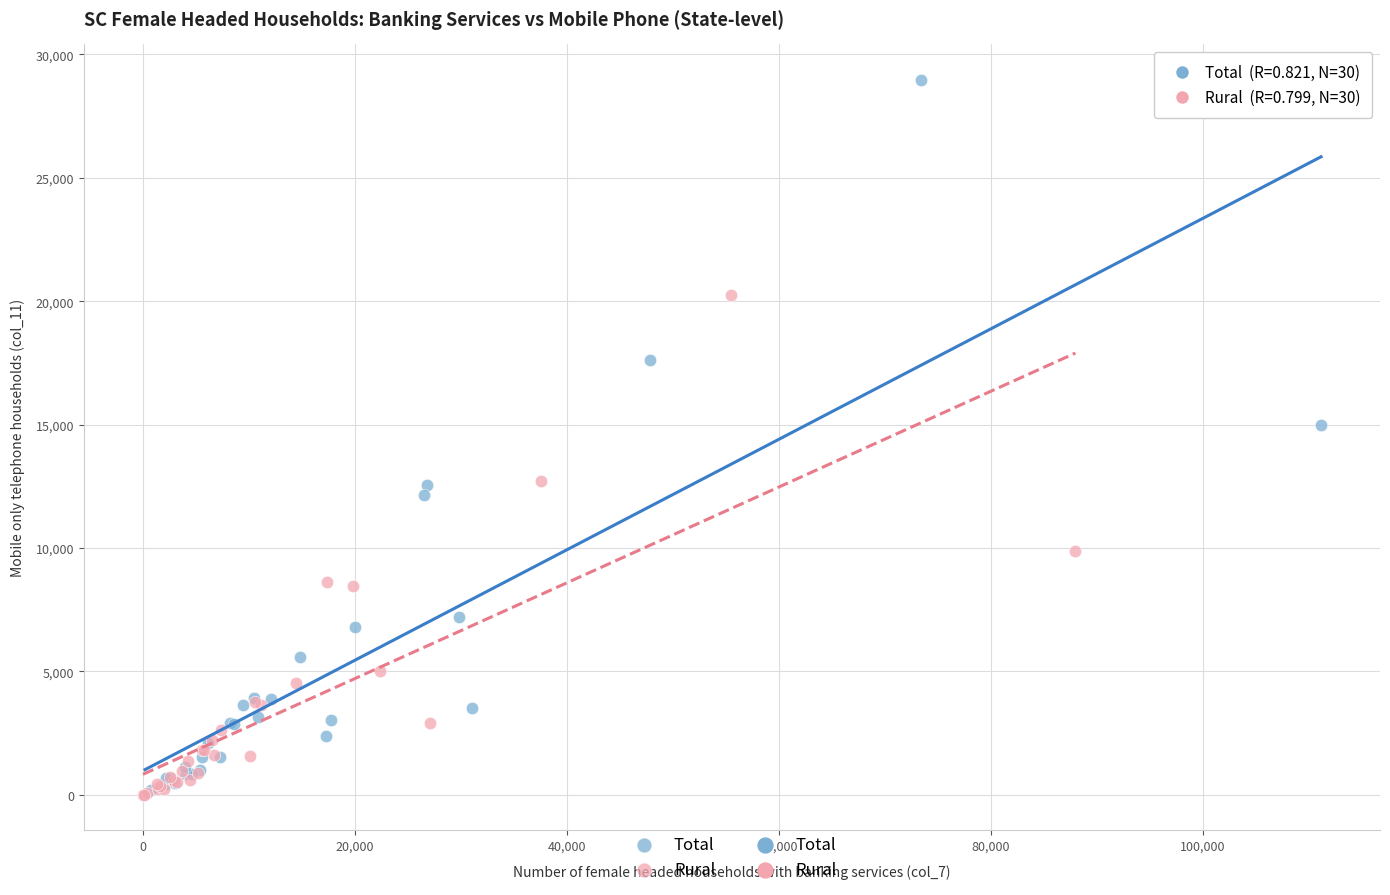

Which series has the largest Y range (max minus min)?

Total